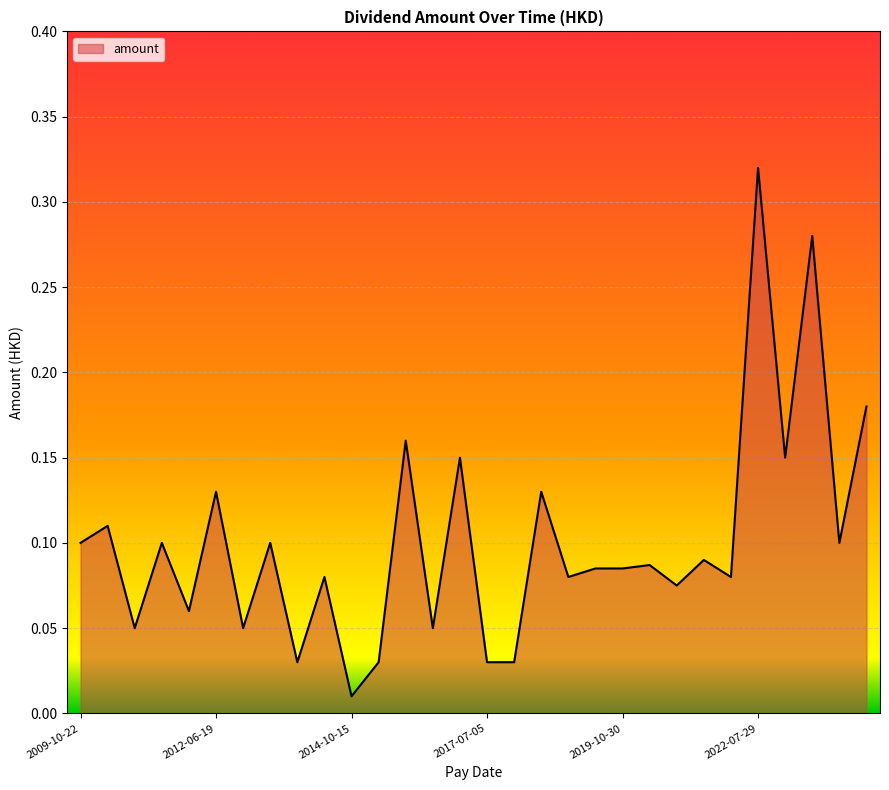

How many lines are shown in the chart?

1